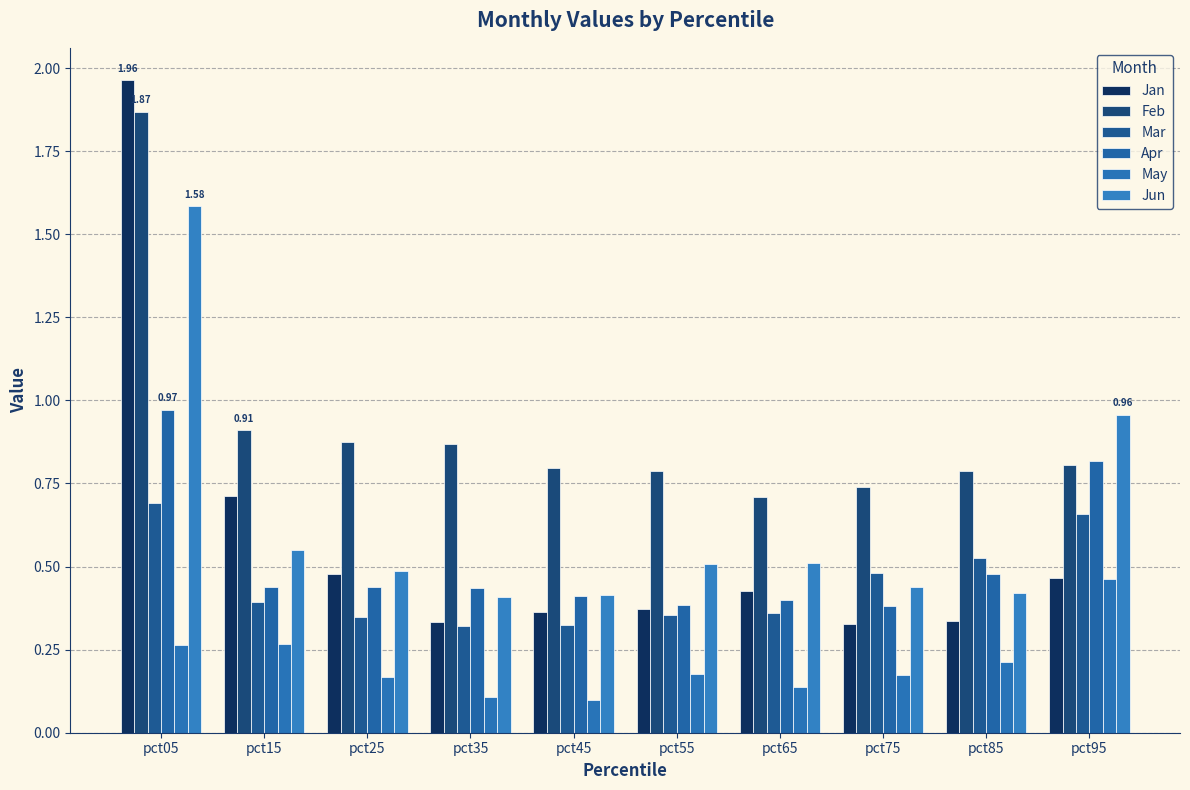

Does the chart contain any negative values?

No